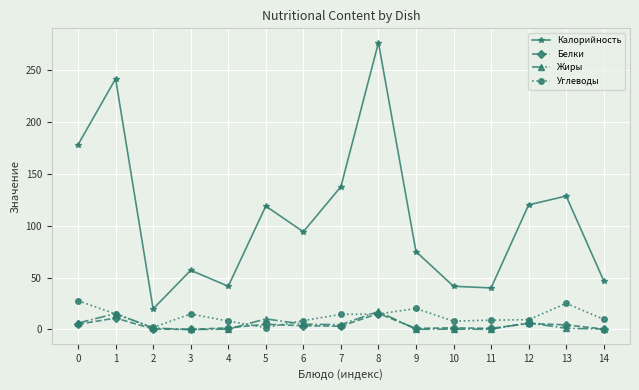

At which category is the sum across all series the highest?

8